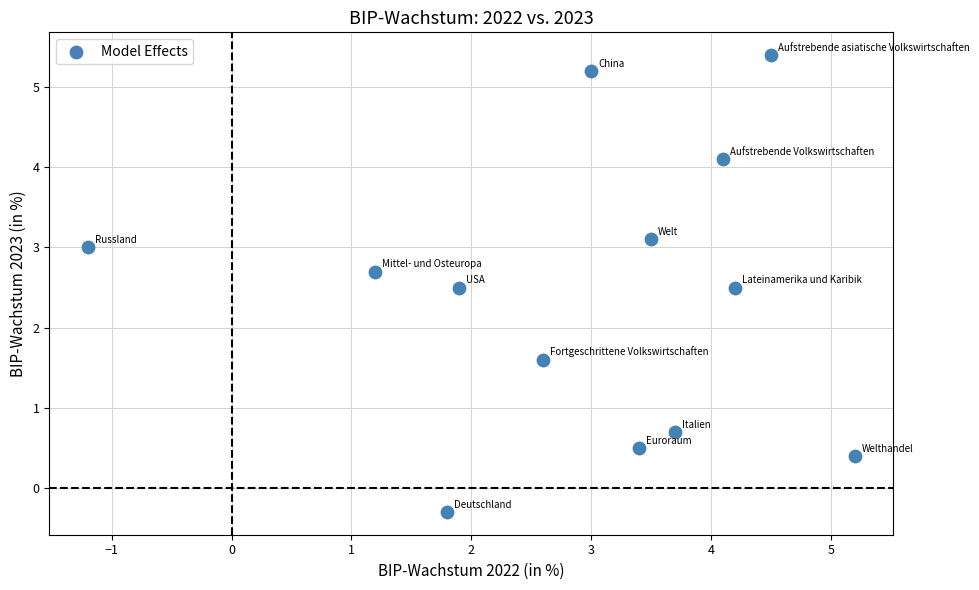

What Y value in the scatter plot is closest to 2?

1.6